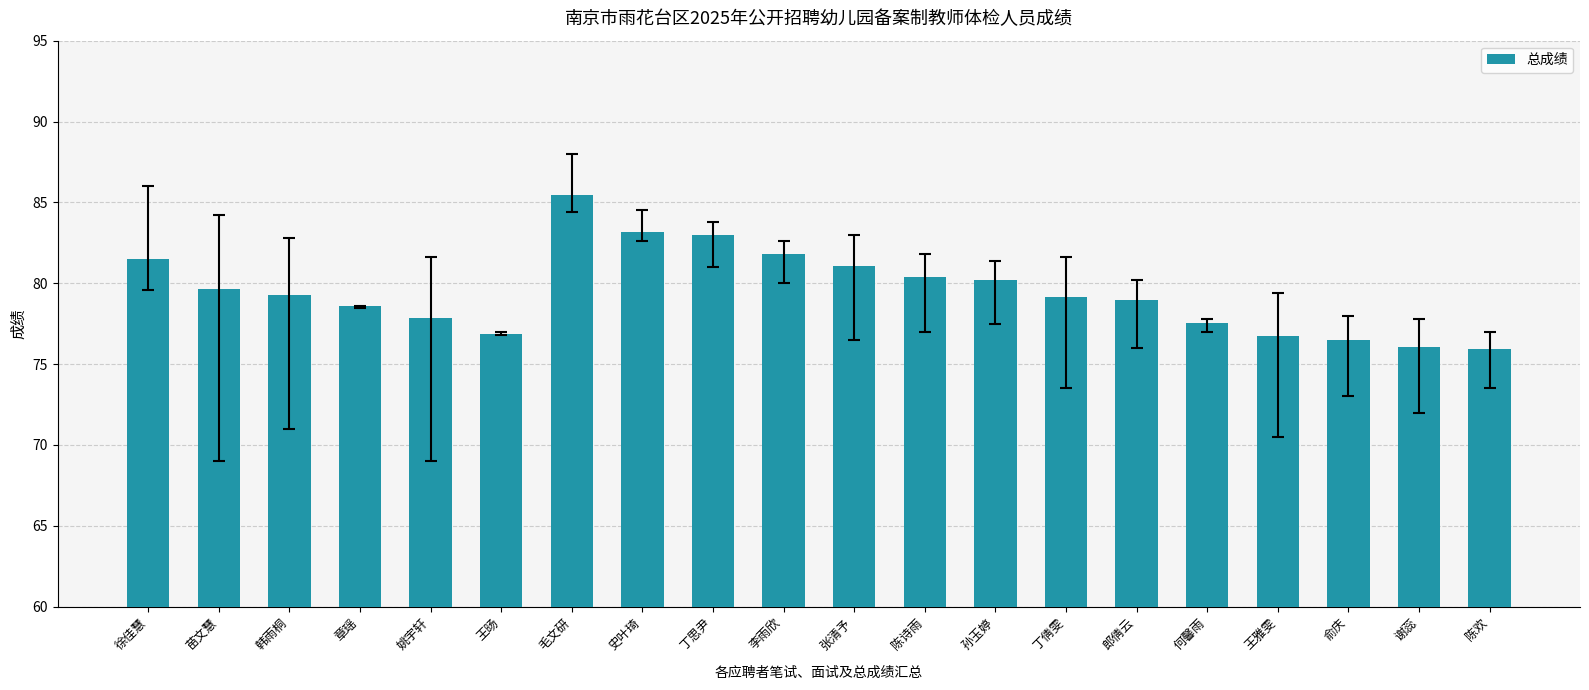

What value does the data have at 丁倩雯?

79.2